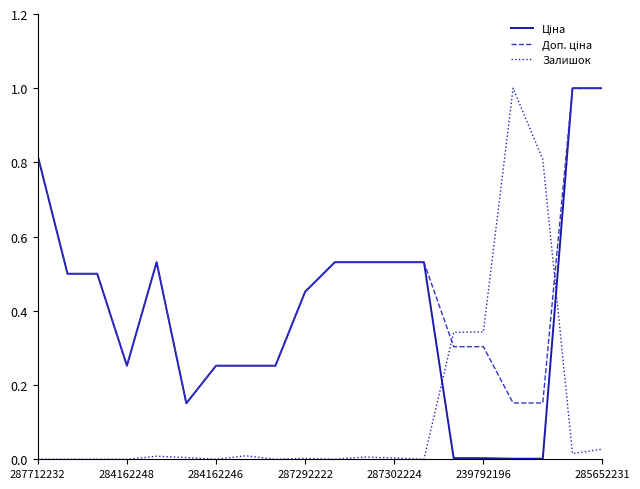

What is the maximum value shown in the chart?

1.0